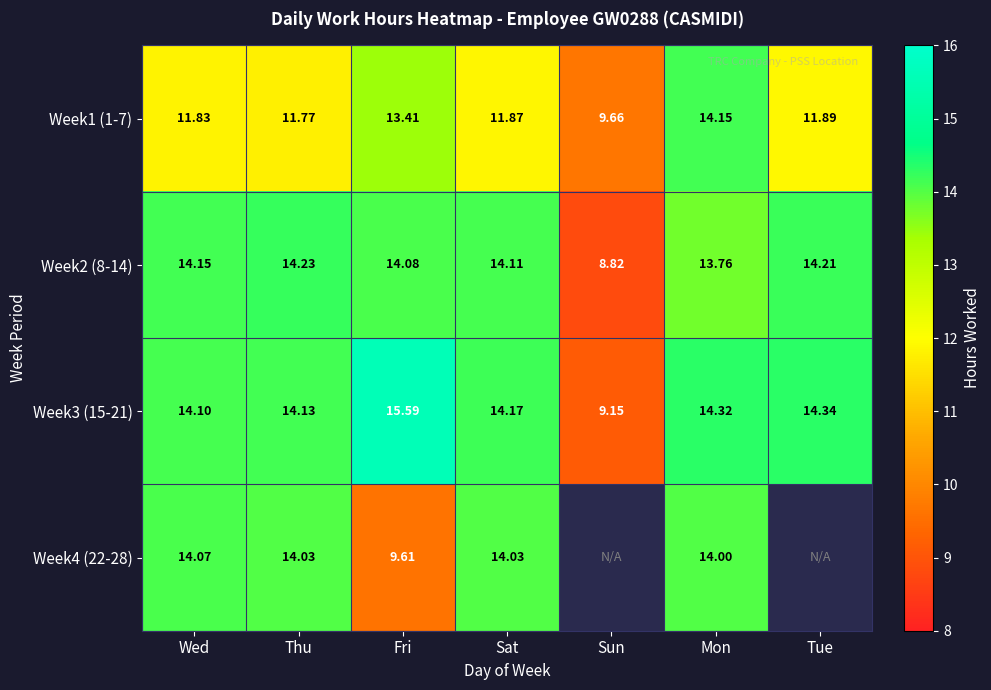

Between Thu and Sat, which is larger?

Sat